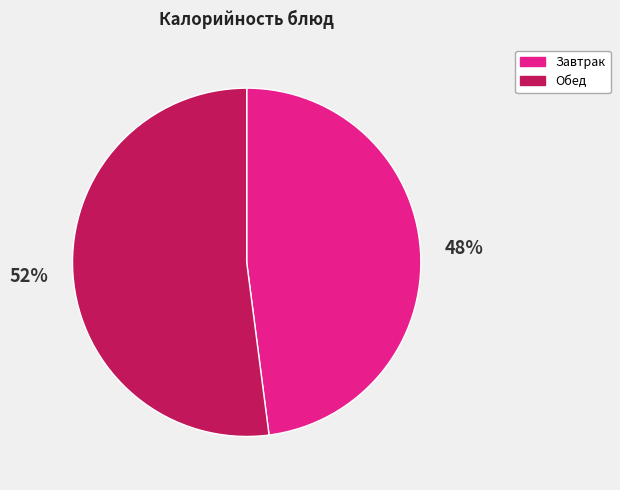

To the nearest percent, what is the difference between the Обед and Завтрак slice percentages?

4%